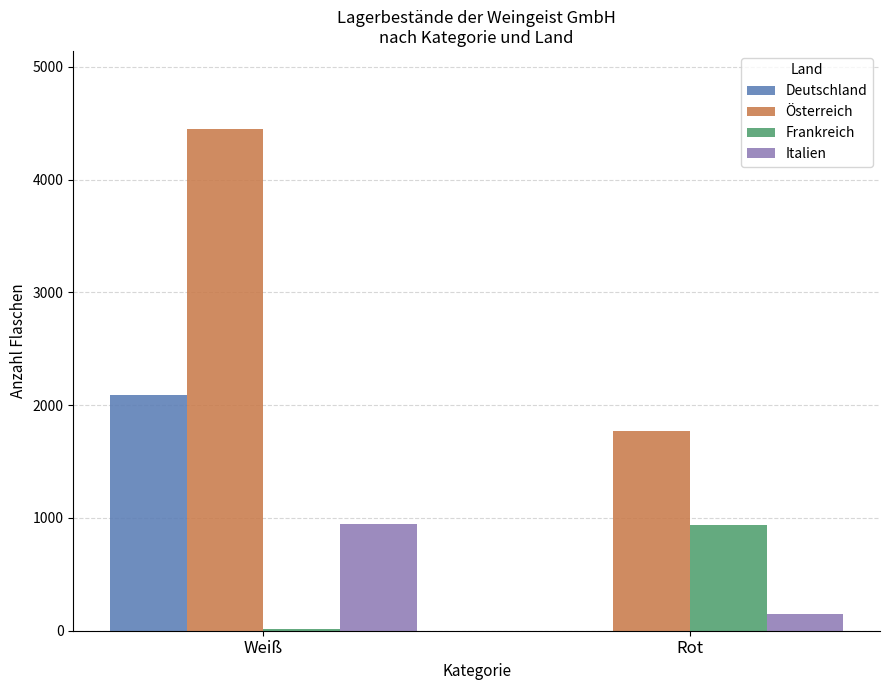

What are all the series names shown in the legend?

Deutschland, Österreich, Frankreich, Italien